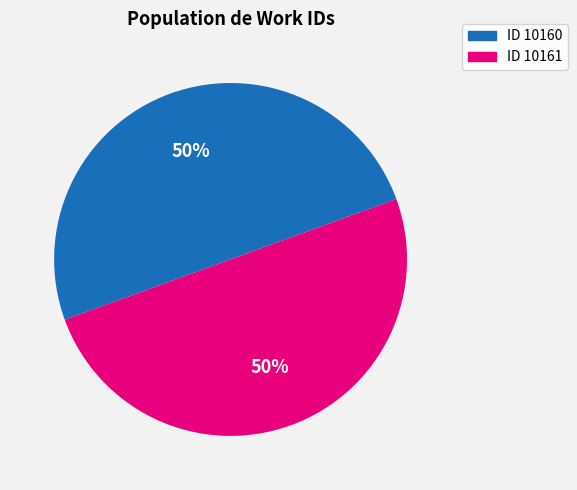

To the nearest percent, what is the combined percentage of ID 10160 and ID 10161?

100%